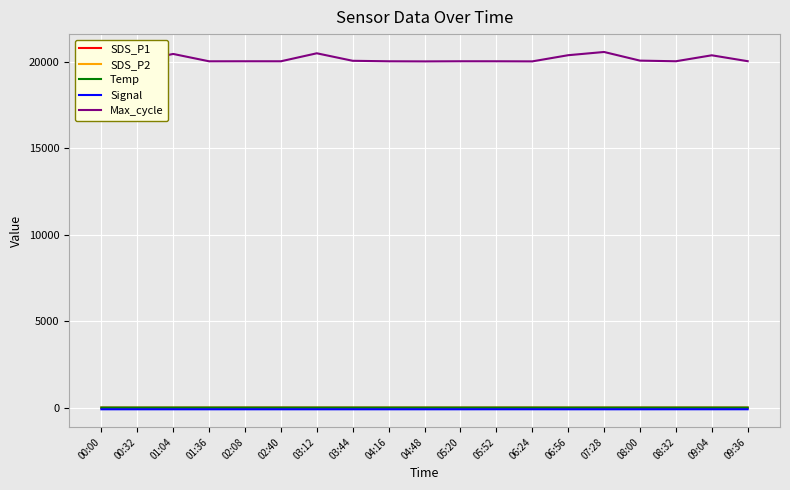

True or false: SDS_P2 has a value of 3.6 at 04:48.

True